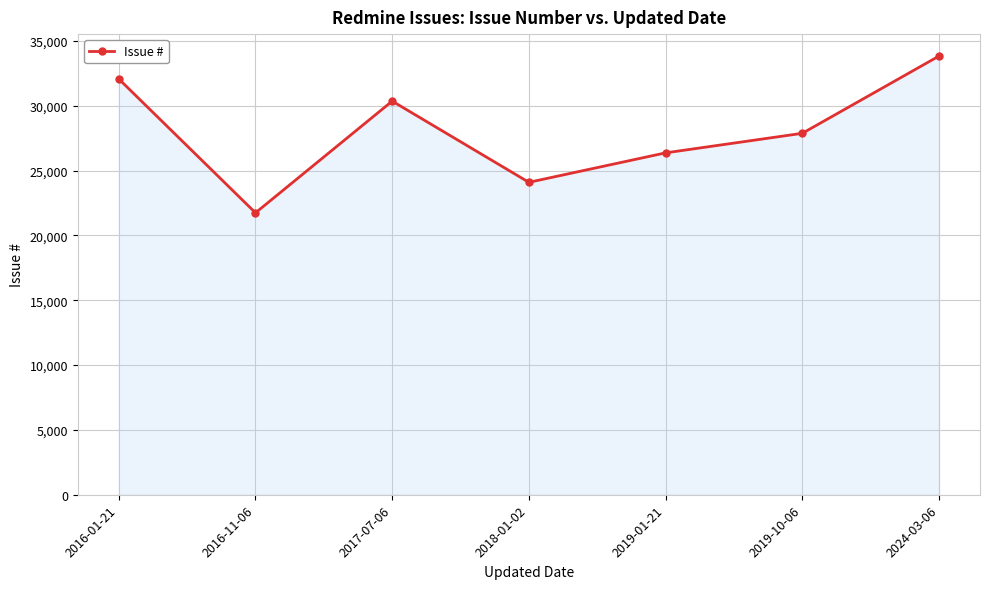

Between 2016-11-06 and 2024-03-06, which is larger?

2024-03-06